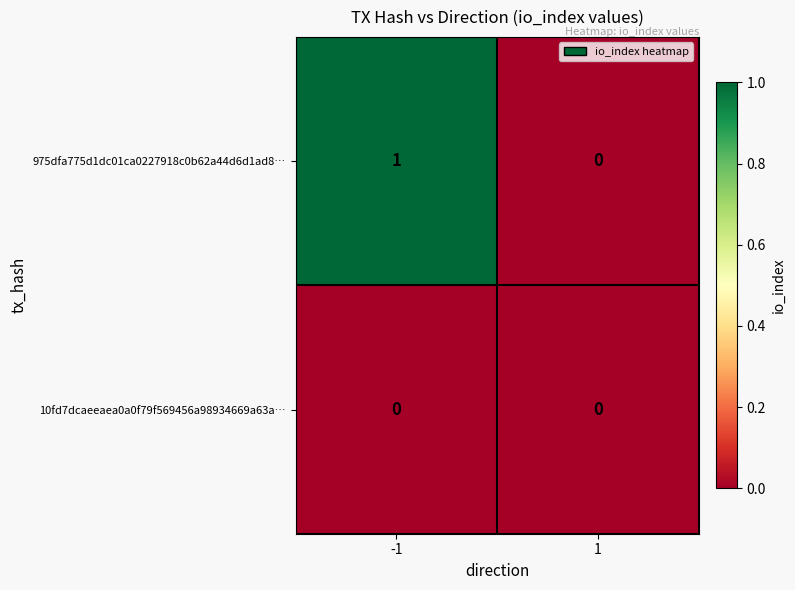

Which label corresponds to the largest value in the chart?

-1